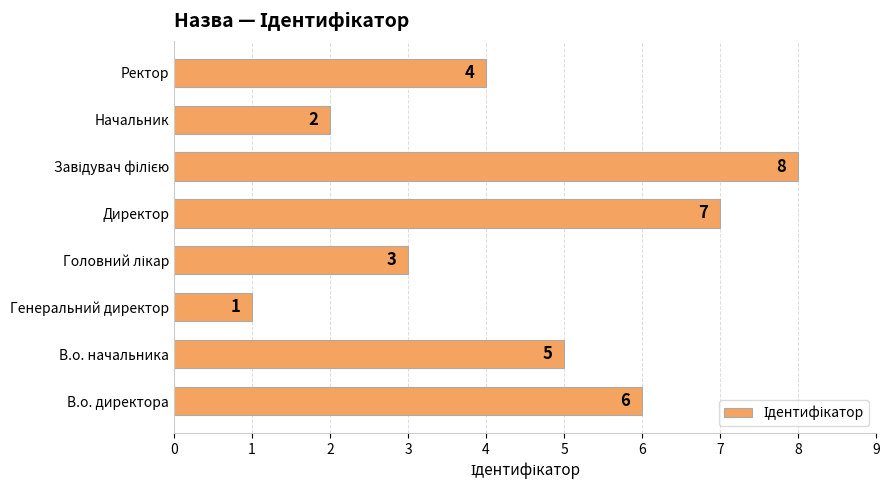

Reading bottom to top, list all the values displayed in this chart.

6	5	1	3	7	8	2	4